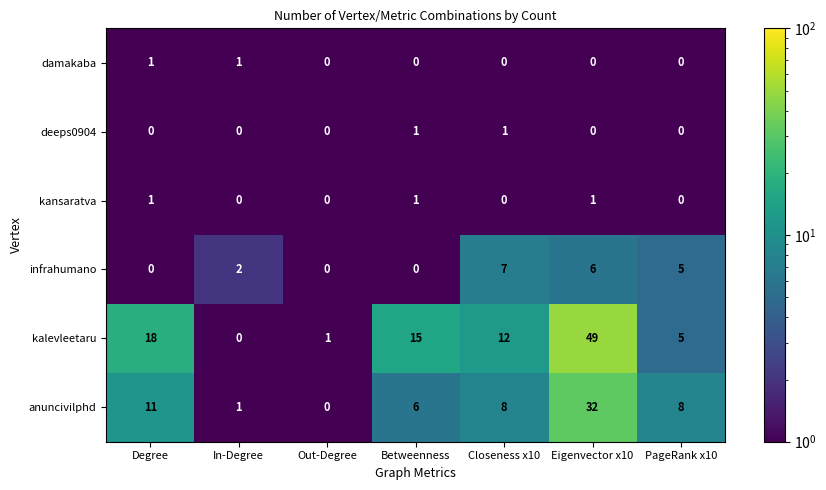

Is it true that anuncivilphd equals 8 at Closeness x10?

True